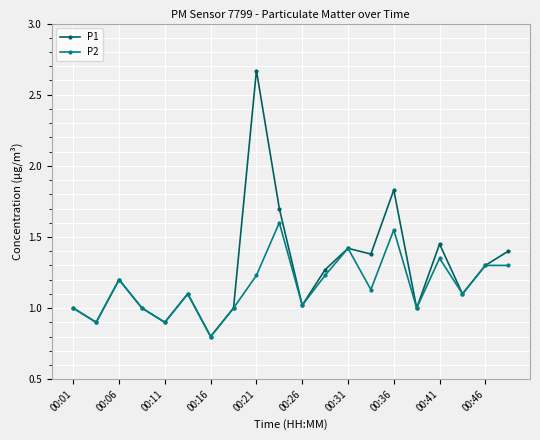

What is the lowest value of the P1 series?

0.8